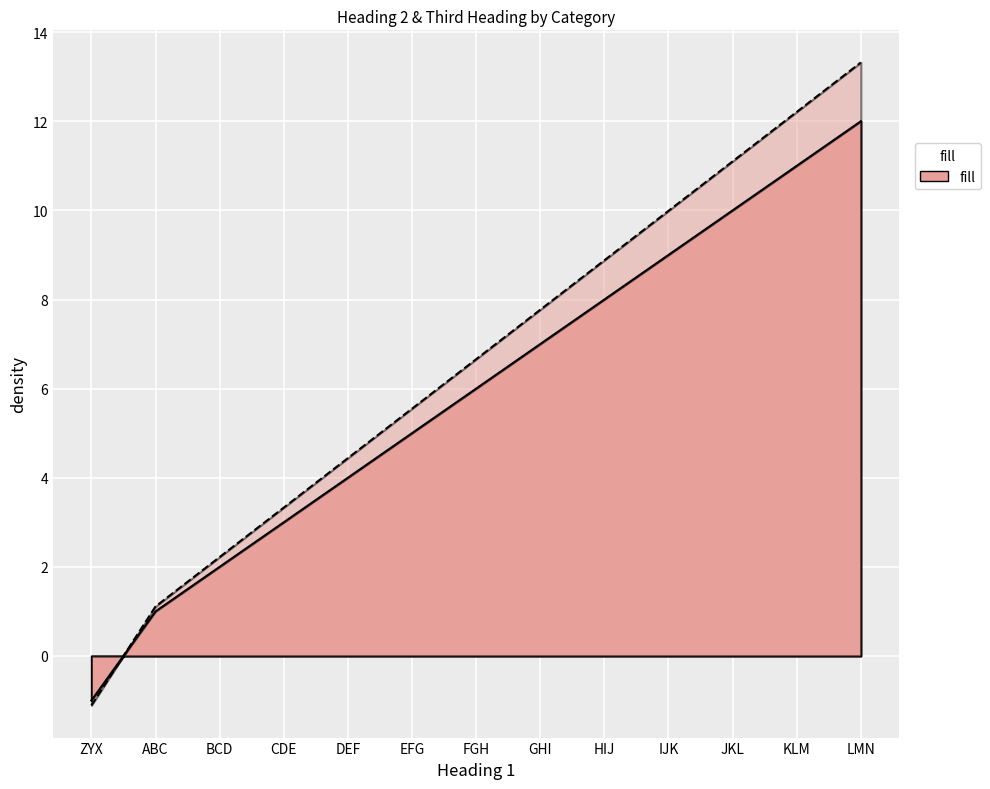

At how many categories does at least one series exceed 9?

4